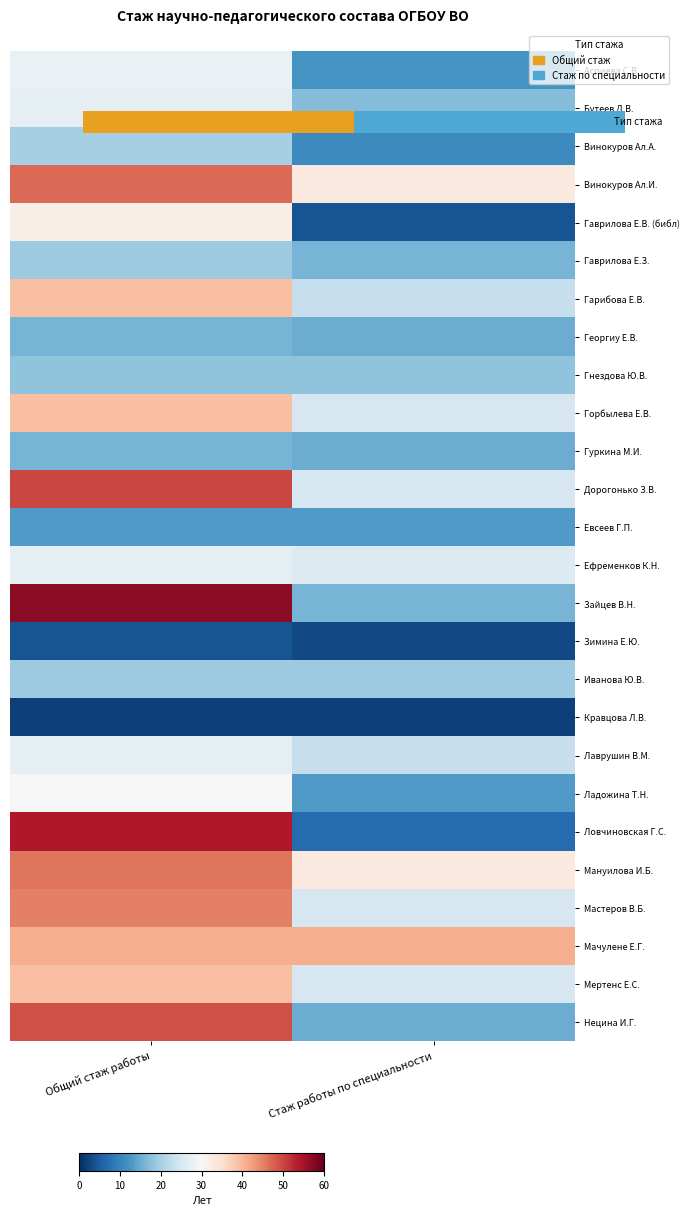

The value of Гарибова Е.В. at Стаж работы по специальности is 10. True or false?

False